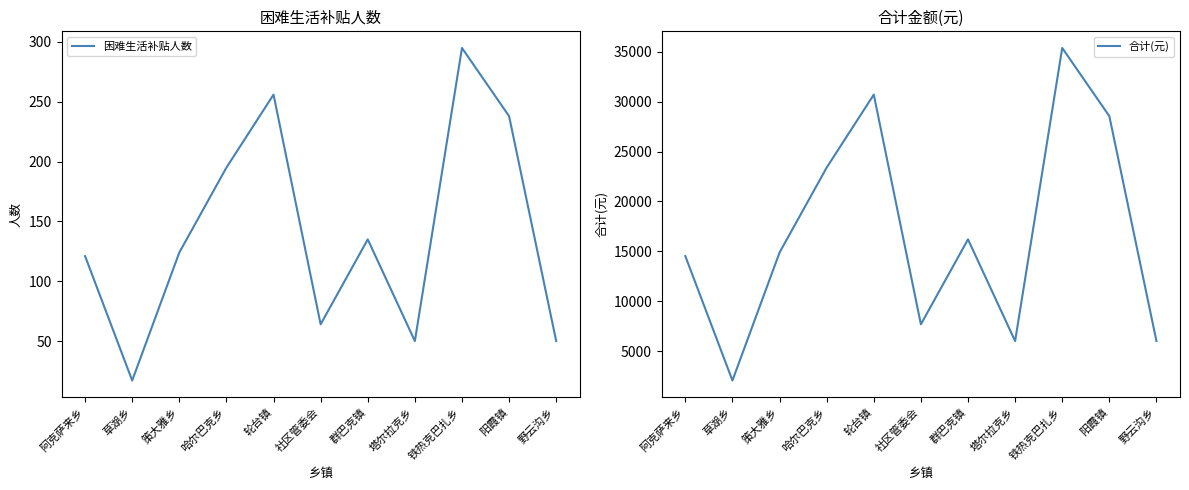

Is this an area chart (filled region under the line)?

No